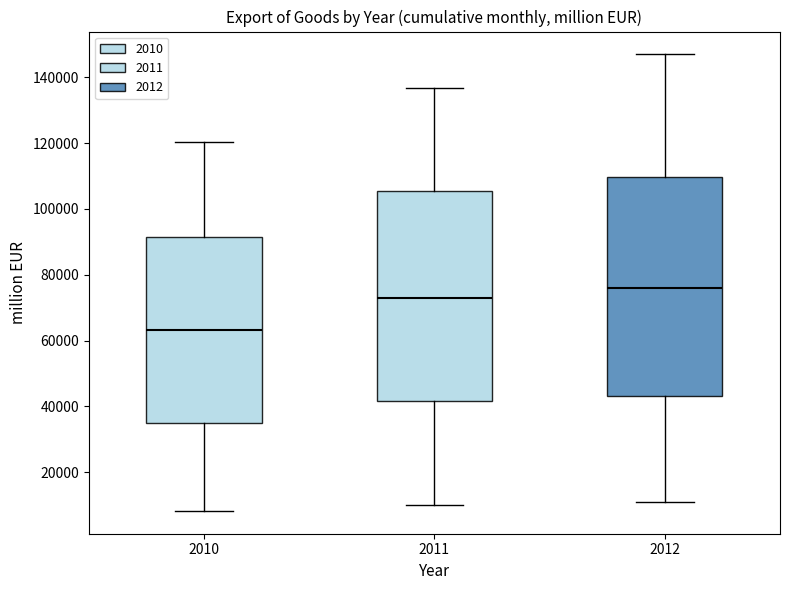

Where is the lower edge of the box at x = 2010 on the y-axis? The values are not printed on the chart, so give them approximately, as read against the axis.

34000